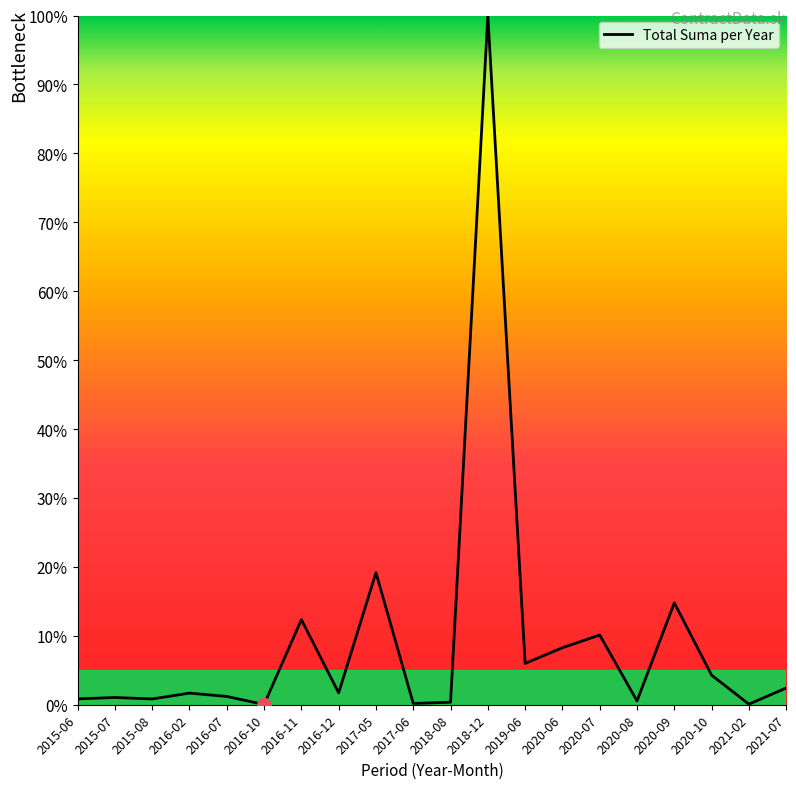

What is the change in value from 2016-07 to 2021-07?

+1.2